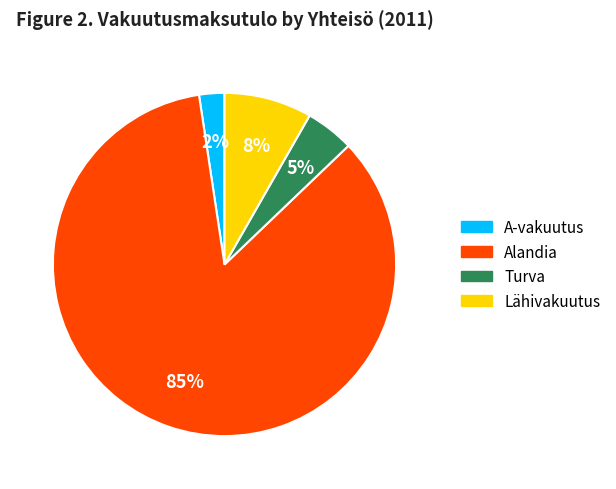

Is there any slice that represents more than half of the pie?

Yes